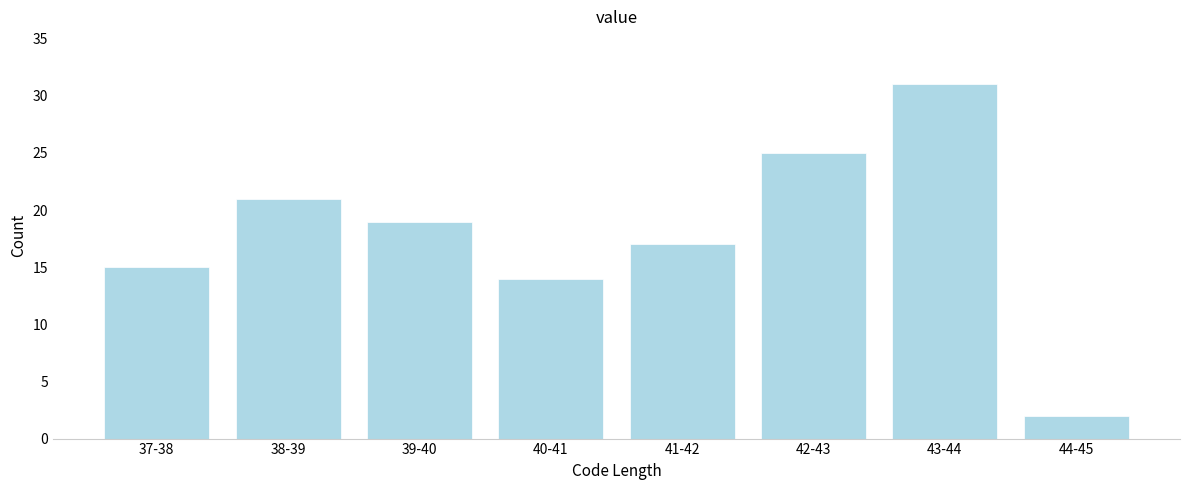

Reading left to right, transcribe all the data shown in this chart.

15	21	19	14	17	25	31	2